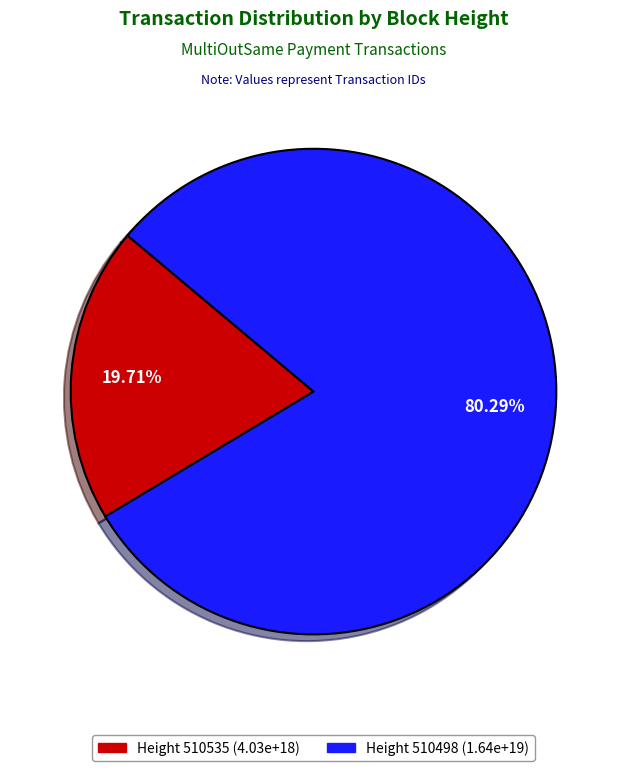

Is there a majority slice in this chart?

Yes